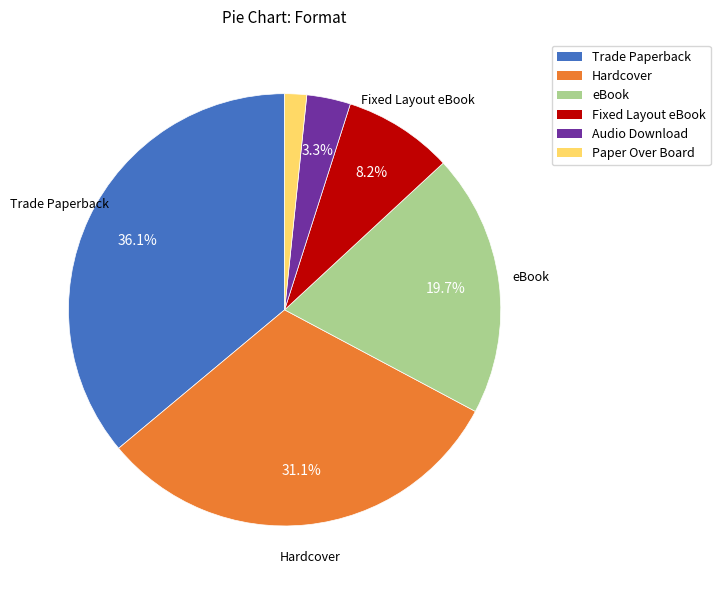

To the nearest percent, what portion does eBook represent?

20%